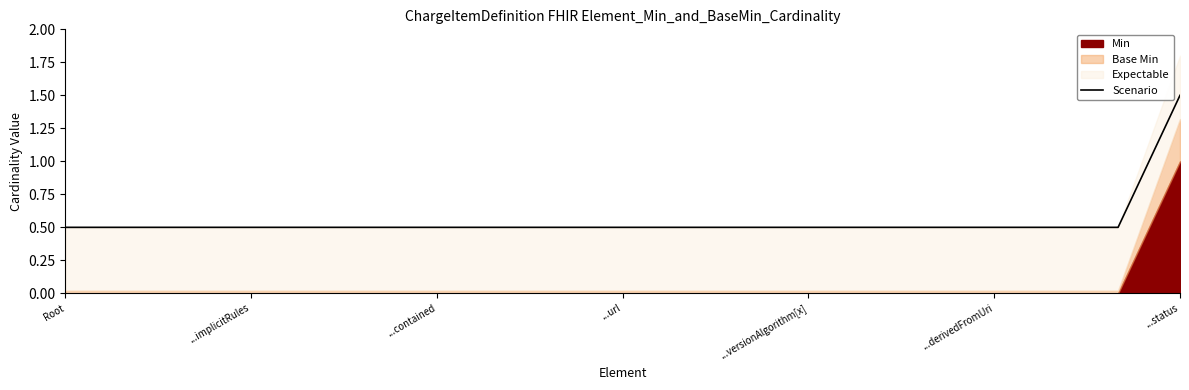

What is the smallest value displayed?

0.5